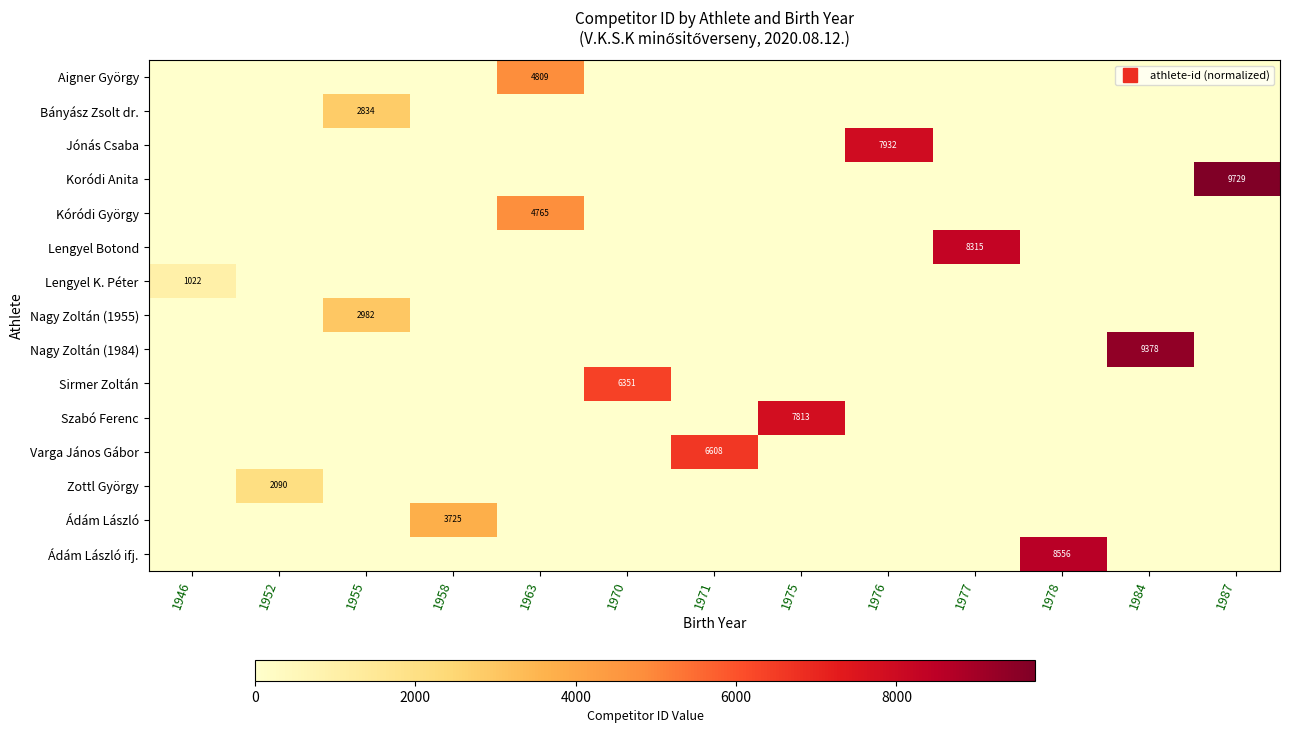

How many positive values does the Lengyel K. Péter series have?

1